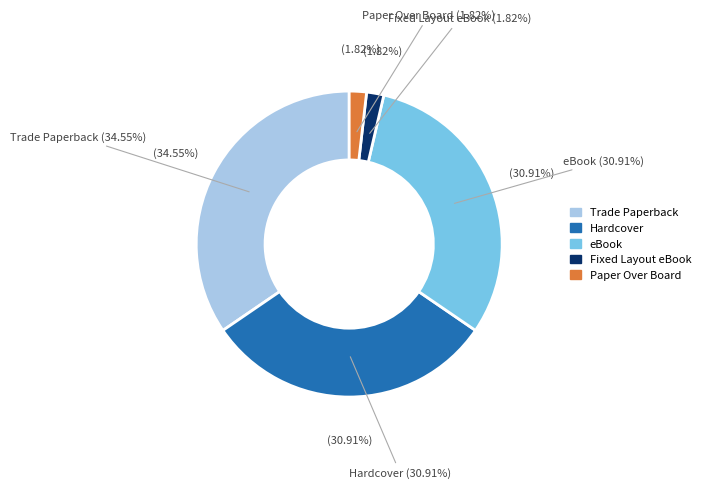

To the nearest percent, what is the combined percentage of Paper Over Board and Fixed Layout eBook?

4%